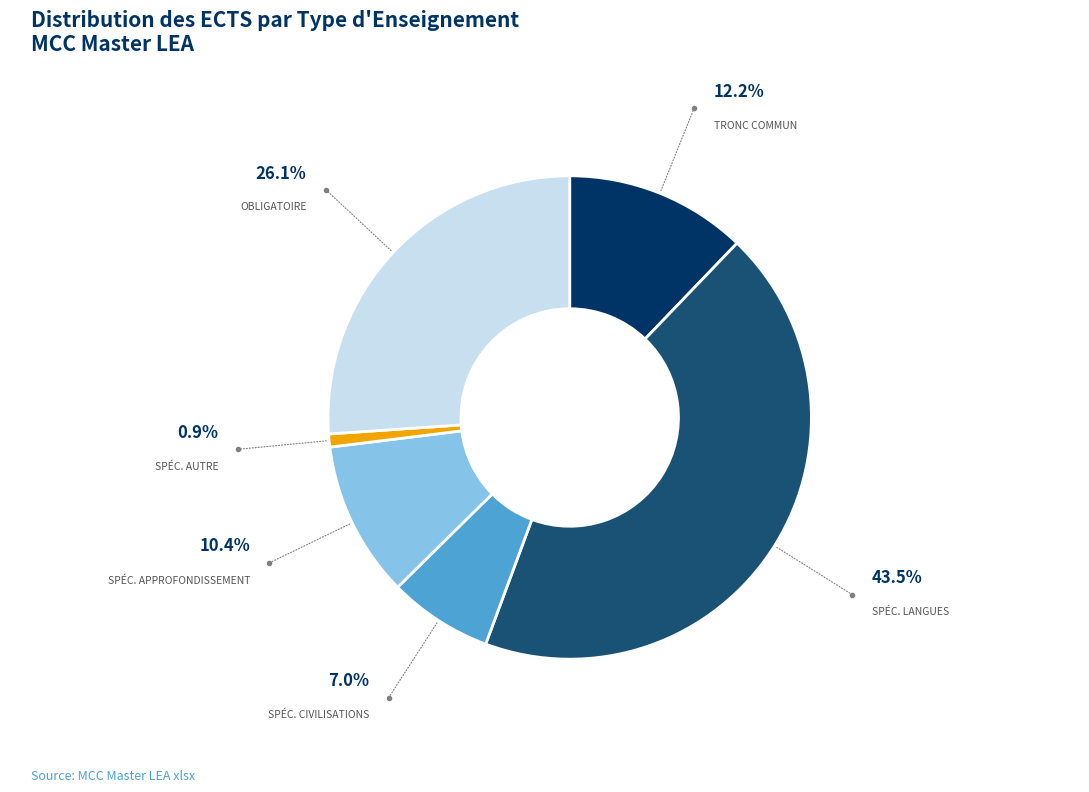

Is there a majority slice in this chart?

No